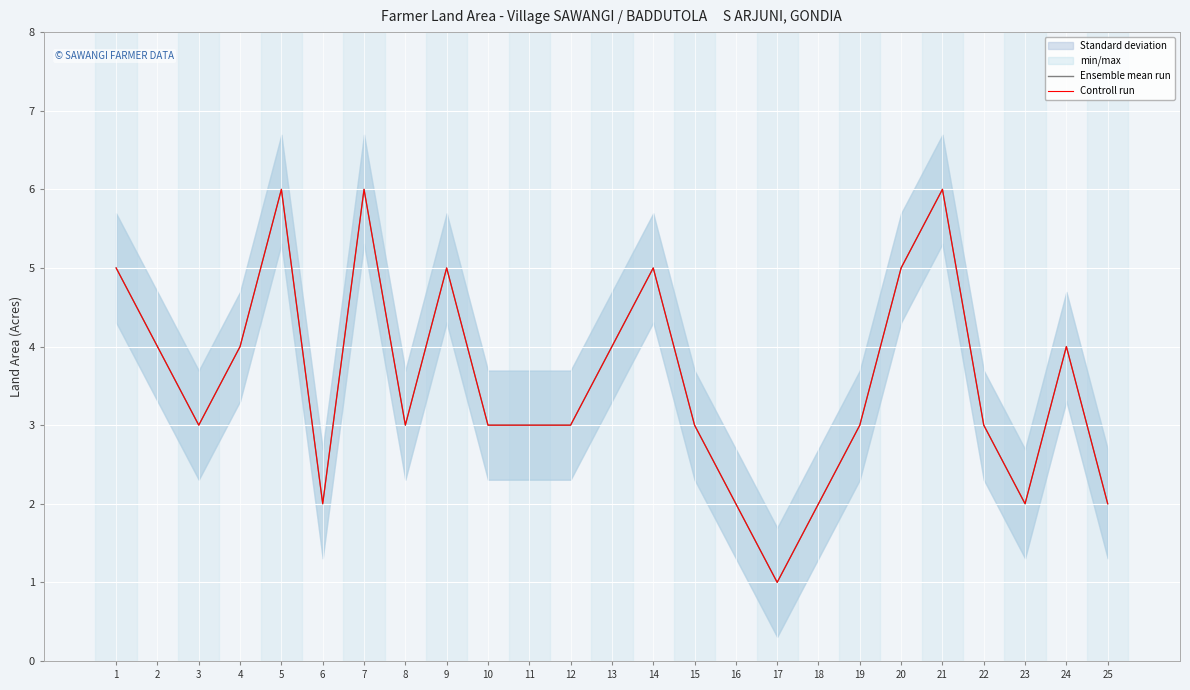

In Controll run, how many points are lower than both neighbors (excluding endpoints)?

5